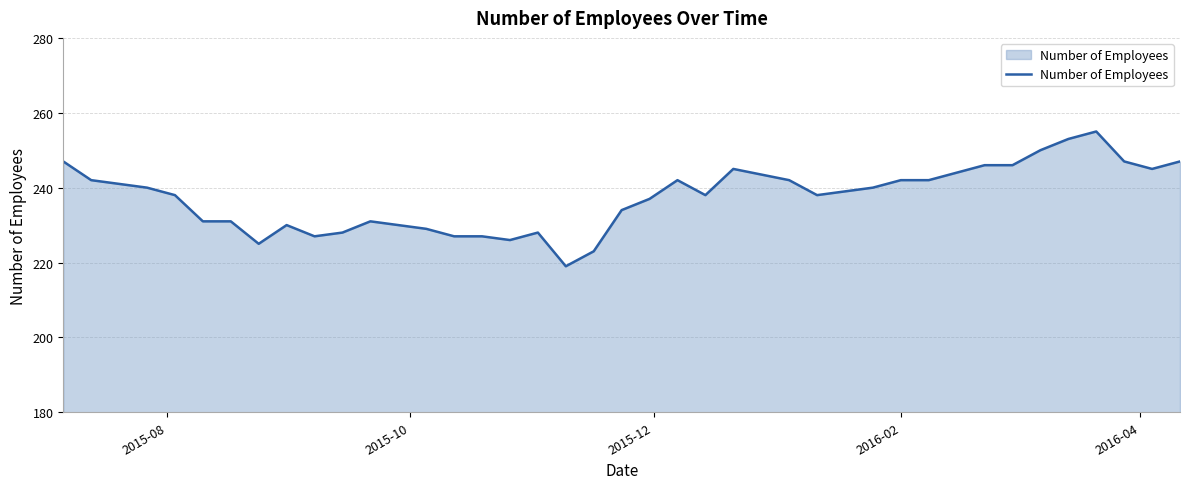

What is the maximum value shown in the chart?

255